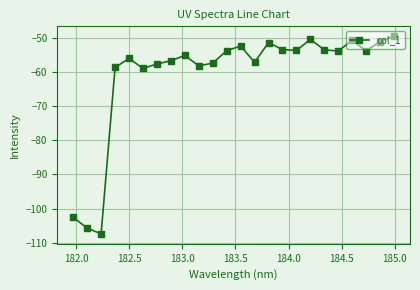

What is the minimum value shown in the chart?

-107.4